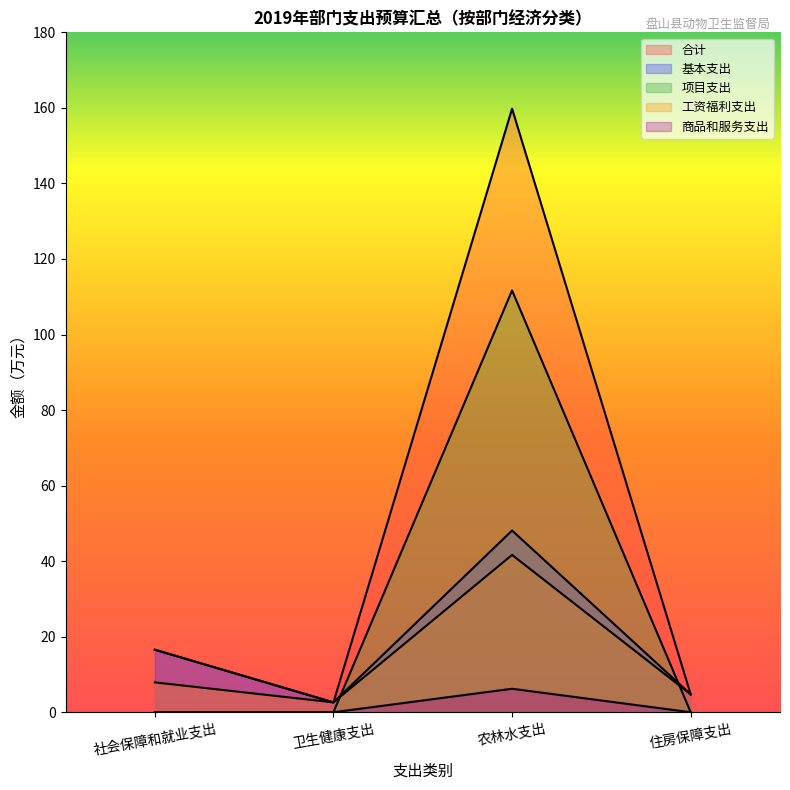

Rank the series at 农林水支出 from lowest to highest value.

商品和服务支出, 工资福利支出, 基本支出, 项目支出, 合计